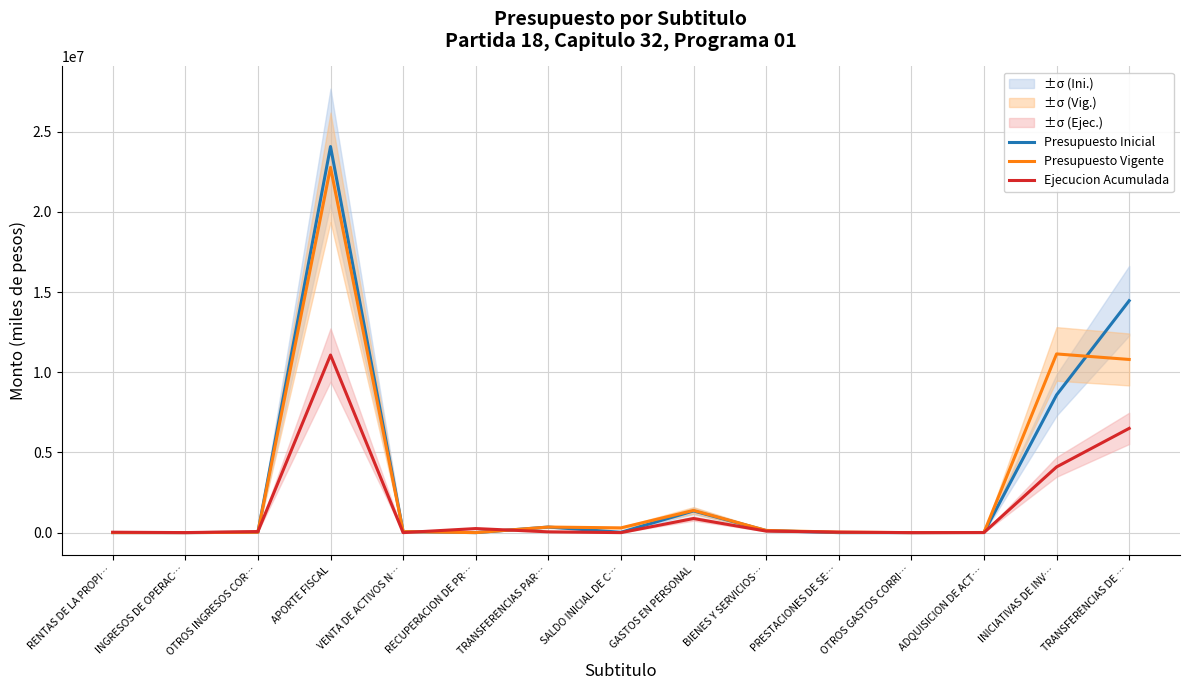

The Presupuesto Inicial series shows 25528703 at TRANSFERENCIAS DE …. True or false?

False